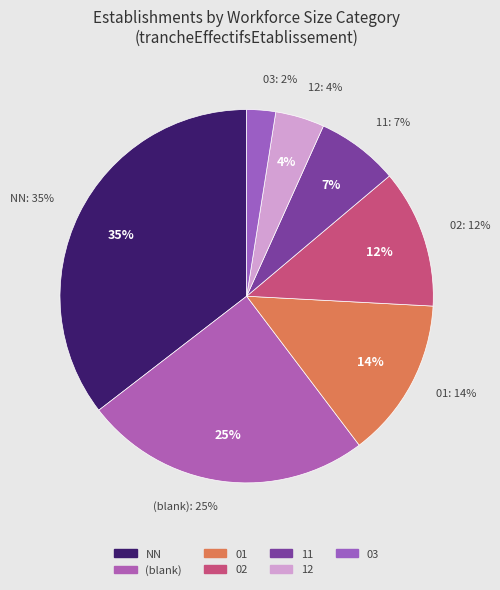

What portion of the pie excludes ?

75.2%